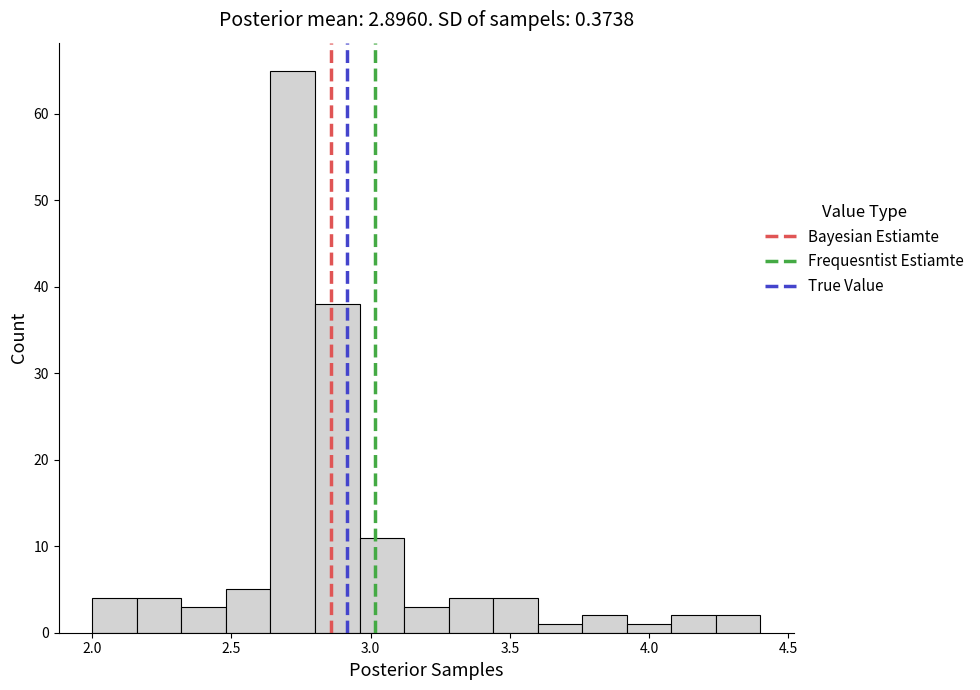

Read against the x-axis, roughly where is the centre of the tallest bar?

2.70